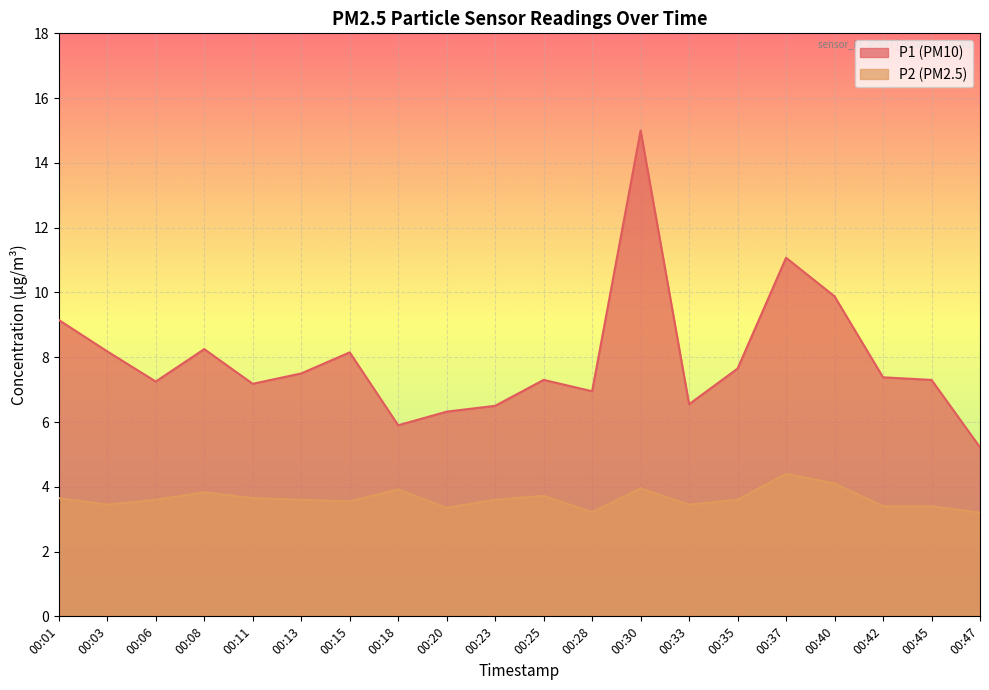

What is the difference between the P2 values at 00:03 and 00:23?

0.1